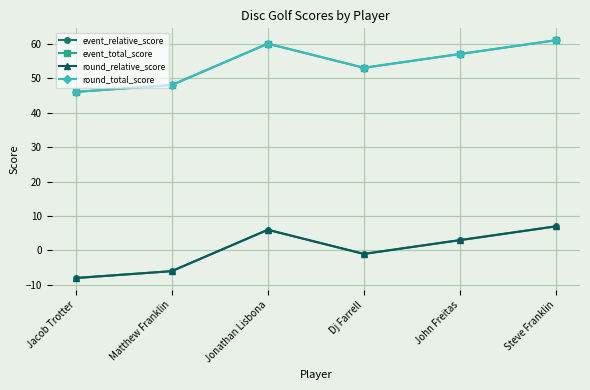

How many lines are shown in the chart?

4